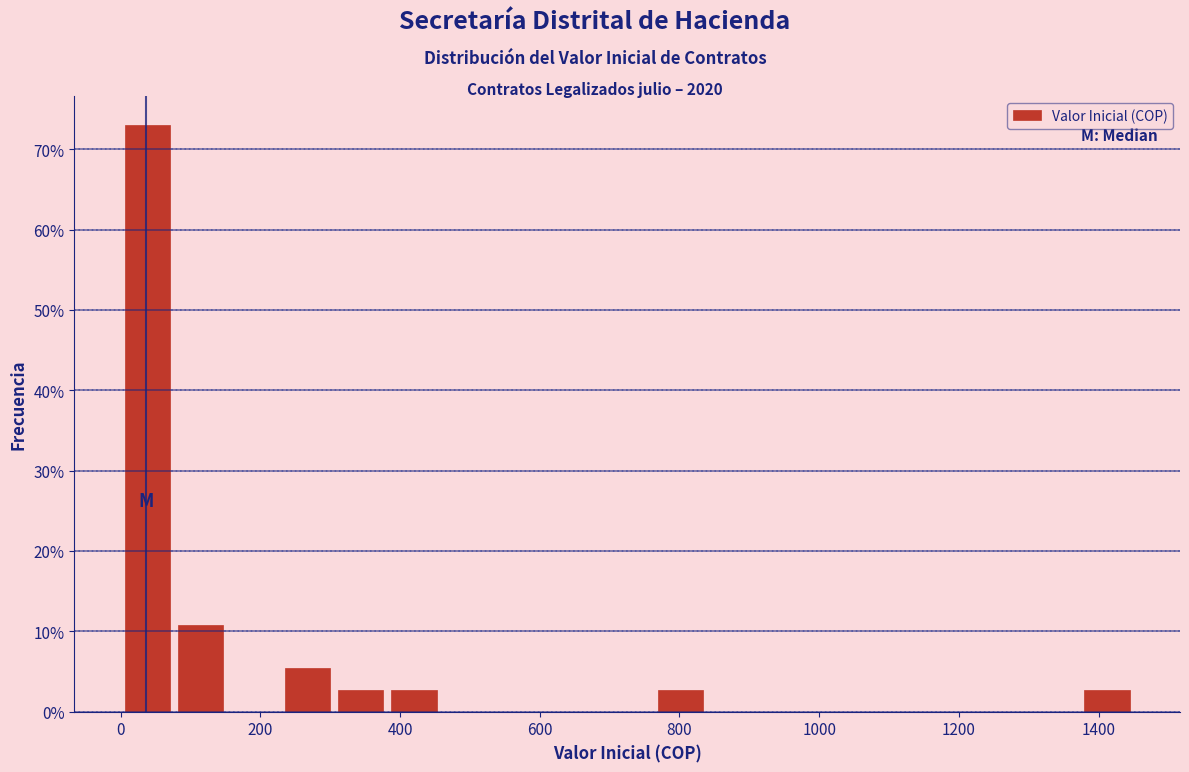

Around what value on the x-axis is the tallest bar? Give the approximate position of its centre, as read against the axis.

40